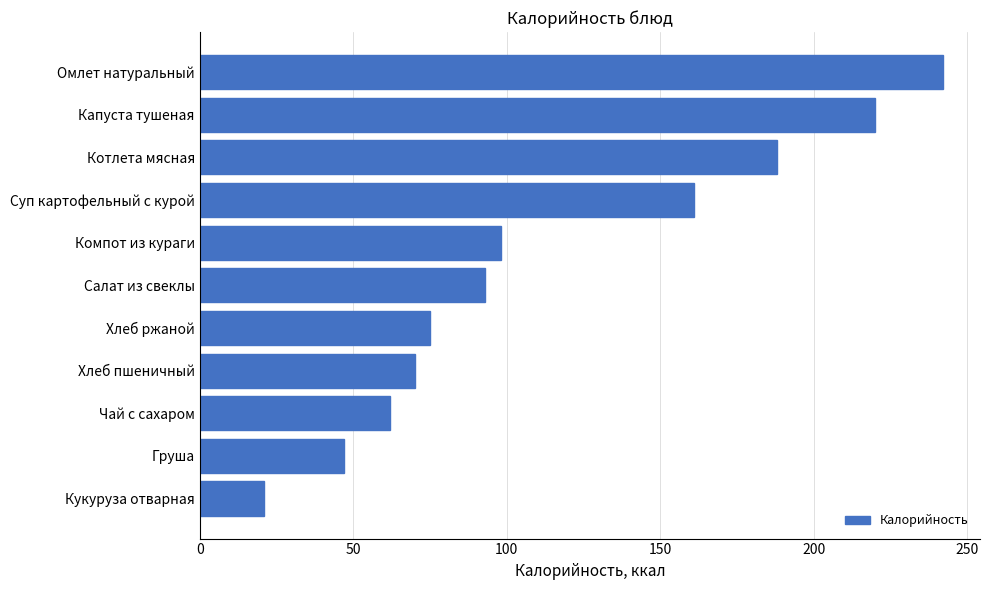

List the labels in order of value, smallest first.

Кукуруза отварная, Груша, Чай с сахаром, Хлеб пшеничный, Хлеб ржаной, Салат из свеклы, Компот из кураги, Суп картофельный с курой, Котлета мясная, Капуста тушеная, Омлет натуральный